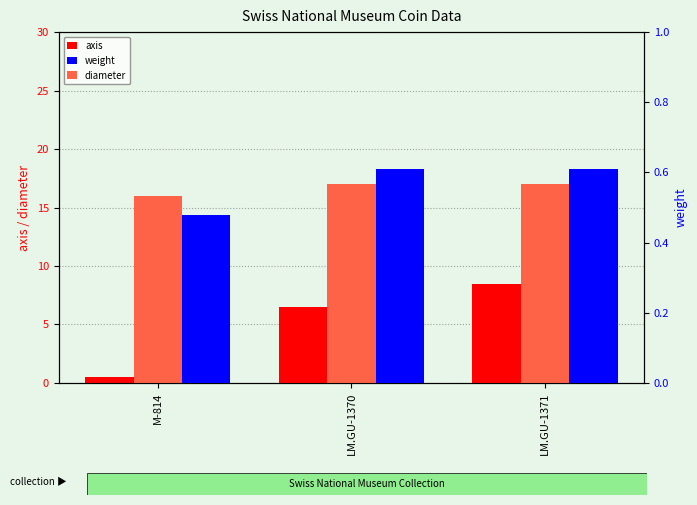

Reading left to right, transcribe all the data shown in this chart.

axis: M-814=0.5	LM.GU-1370=6.5	LM.GU-1371=8.5
diameter: M-814=16.0	LM.GU-1370=17.0	LM.GU-1371=17.0
weight: M-814=0.5	LM.GU-1370=0.6	LM.GU-1371=0.6